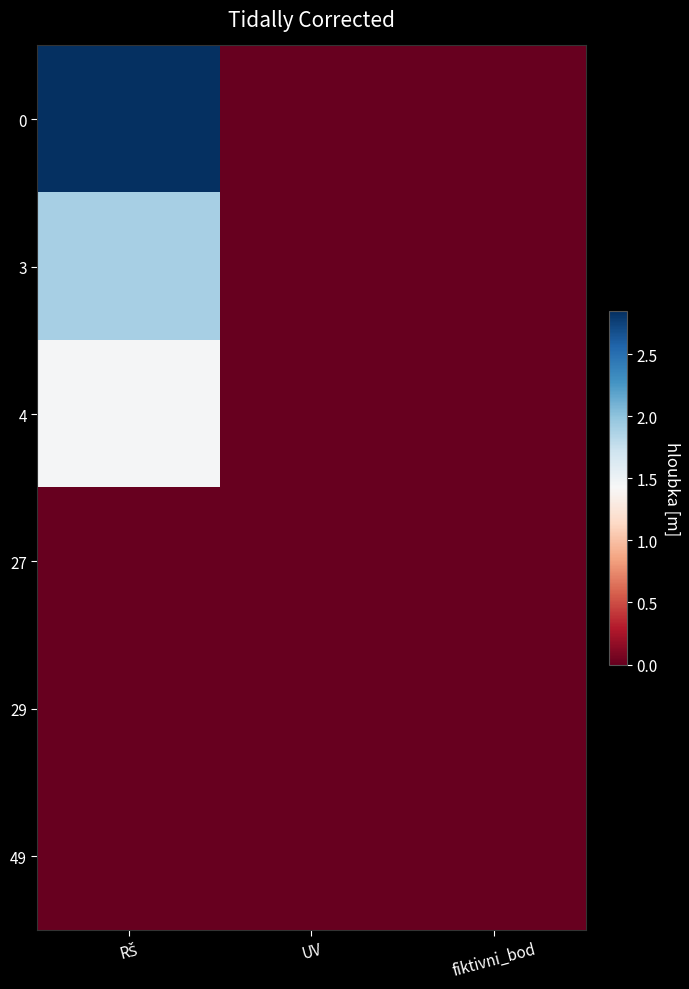

Reading left to right, extract all data points from this chart.

0: RŠ=2.9	UV=0.0	fiktivni_bod=0.0
3: RŠ=1.9	UV=0.0	fiktivni_bod=0.0
4: RŠ=1.4	UV=0.0	fiktivni_bod=0.0
27: RŠ=0.0	UV=0.0	fiktivni_bod=0.0
29: RŠ=0.0	UV=0.0	fiktivni_bod=0.0
49: RŠ=0.0	UV=0.0	fiktivni_bod=0.0